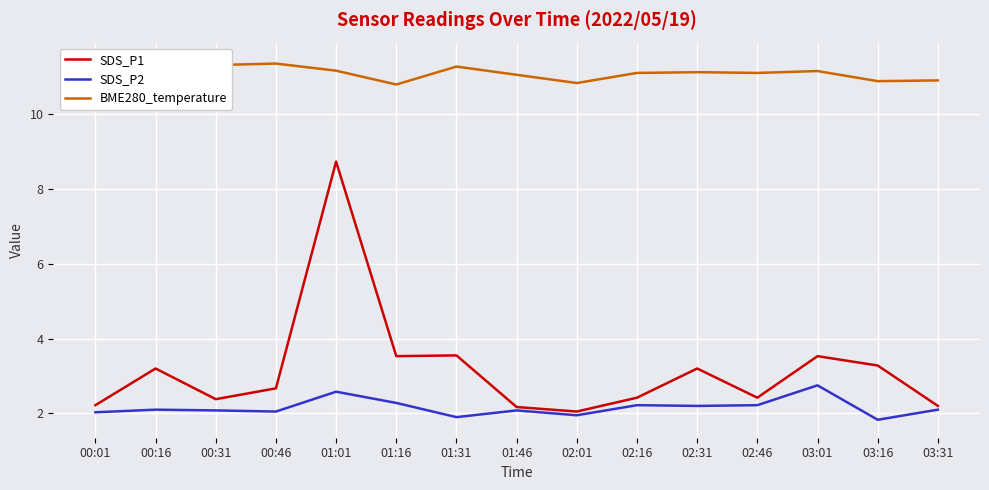

What is the minimum value for SDS_P1?

2.0